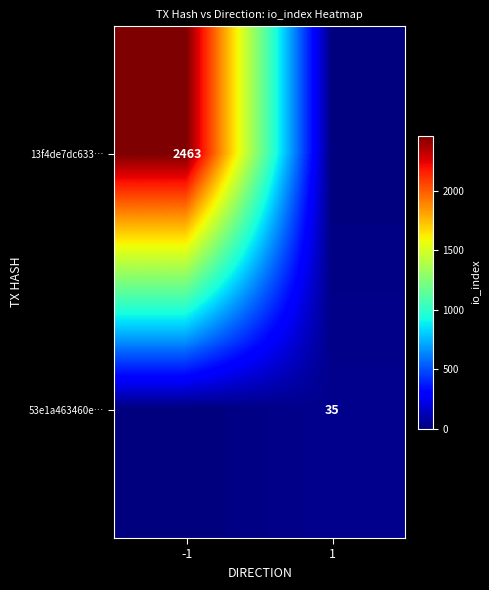

Is the value of 13f4de7dc633… at -1 greater than the value of 53e1a463460e… at 1?

Yes